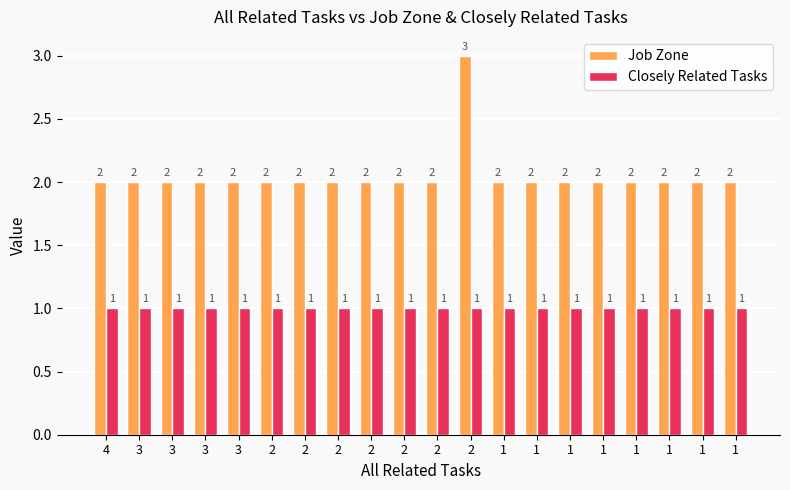

What is the approximate value of Job Zone at 1?

2